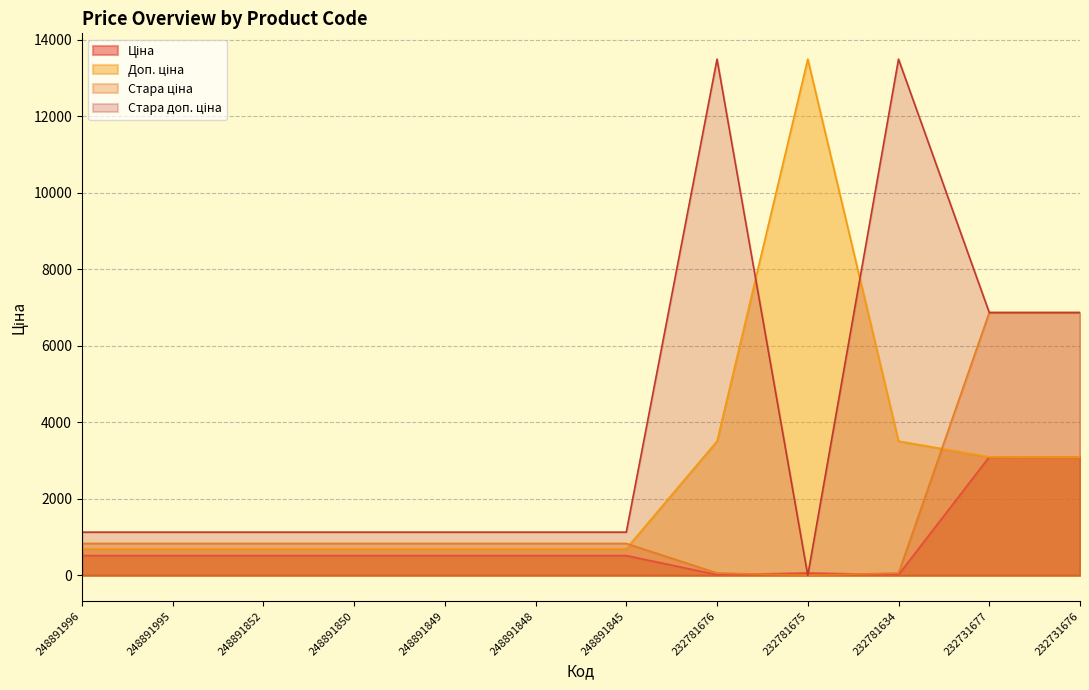

How many lines are shown in the chart?

4